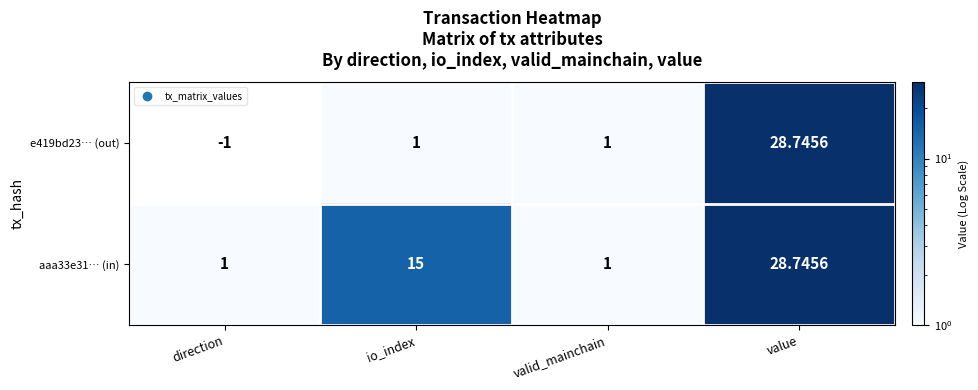

At which label does aaa33e31… (in) reach its peak?

value